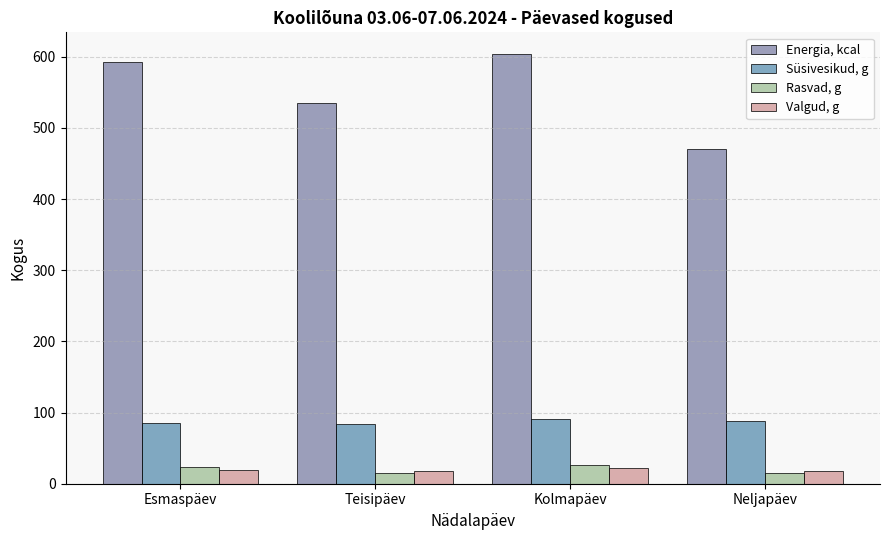

What is the sum of all Valgud, g values?

76.7